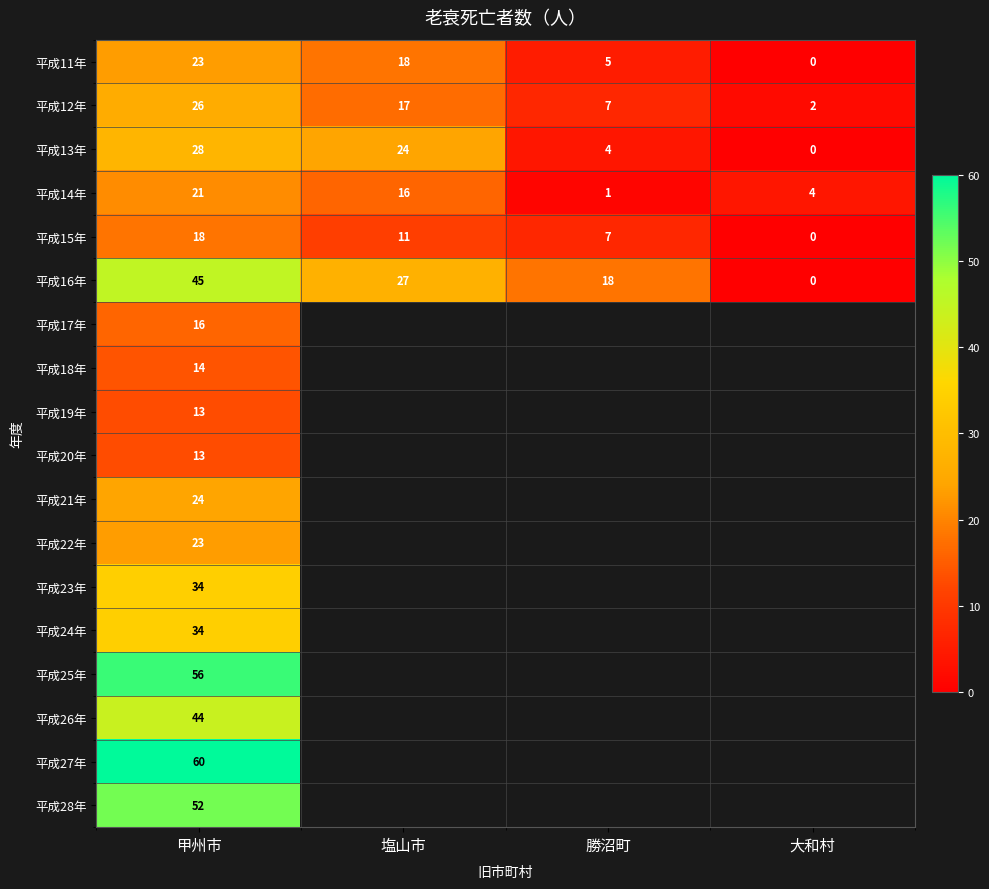

What is the difference between the second highest and minimum values in the 平成13年 series?

24